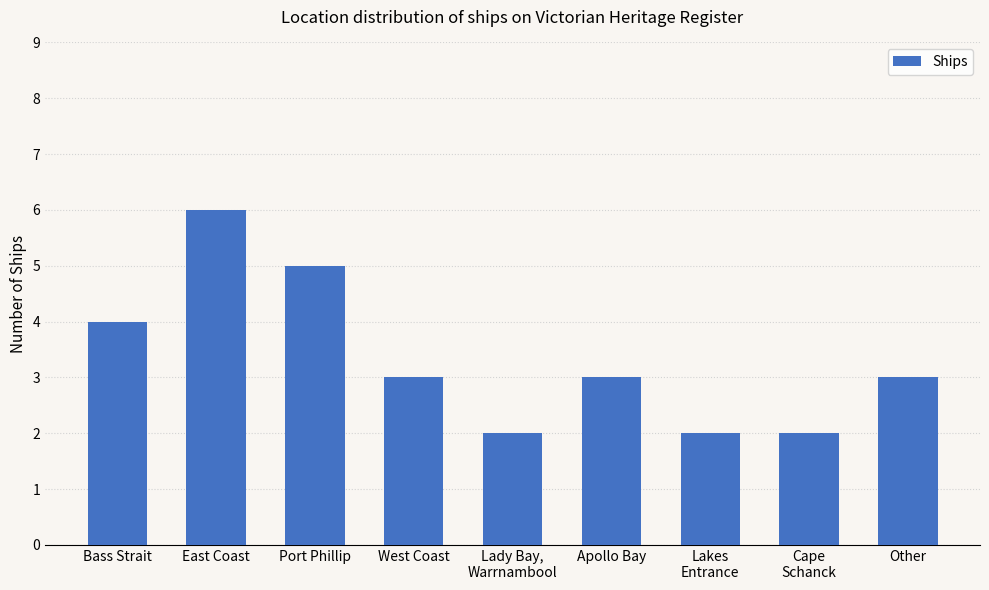

What is the label of the 4th bar from the right?

Apollo Bay